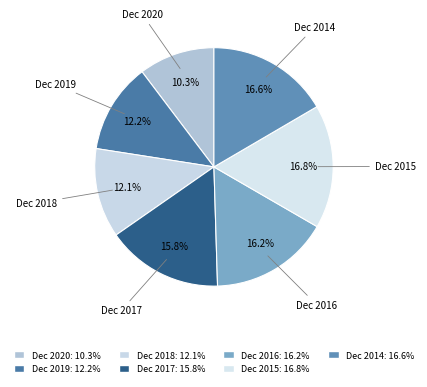

What is the ratio of the value at Dec 2019 to the value at Dec 2017?

0.8